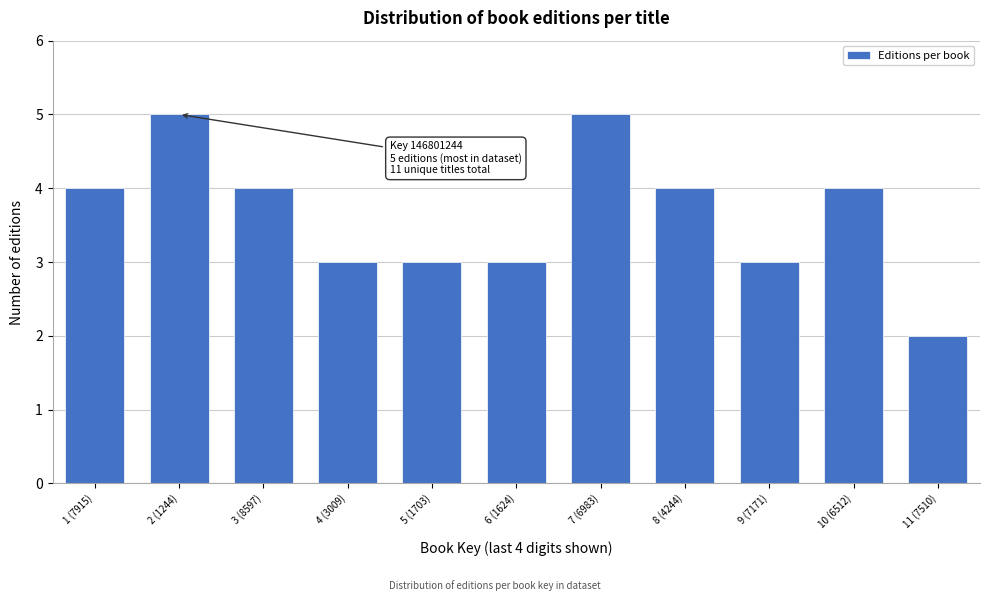

Reading left to right, what are all the values shown in this chart?

1 (7915)=4	2 (1244)=5	3 (8597)=4	4 (3009)=3	5 (1703)=3	6 (1624)=3	7 (6983)=5	8 (4244)=4	9 (7171)=3	10 (6512)=4	11 (7510)=2